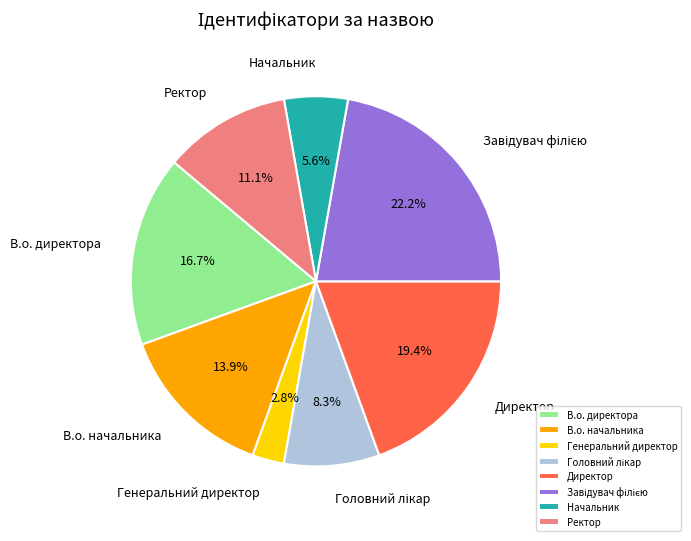

Combined, do В.о. начальника and Начальник account for over 50%?

No